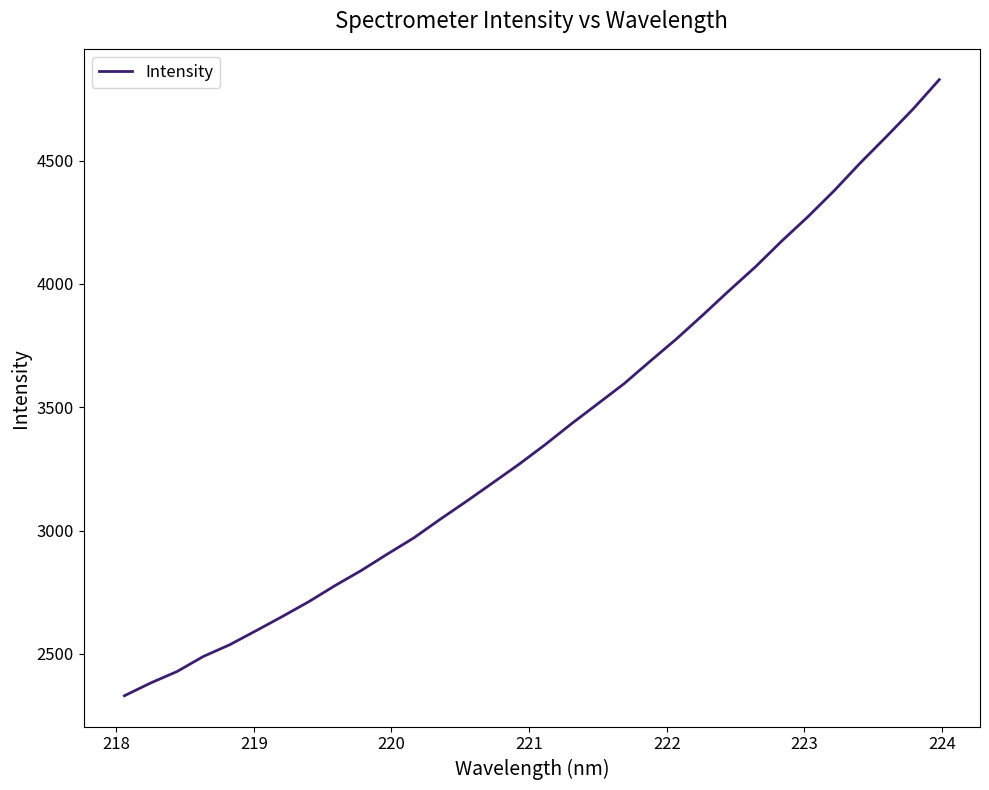

What is the smallest value displayed?

2330.3